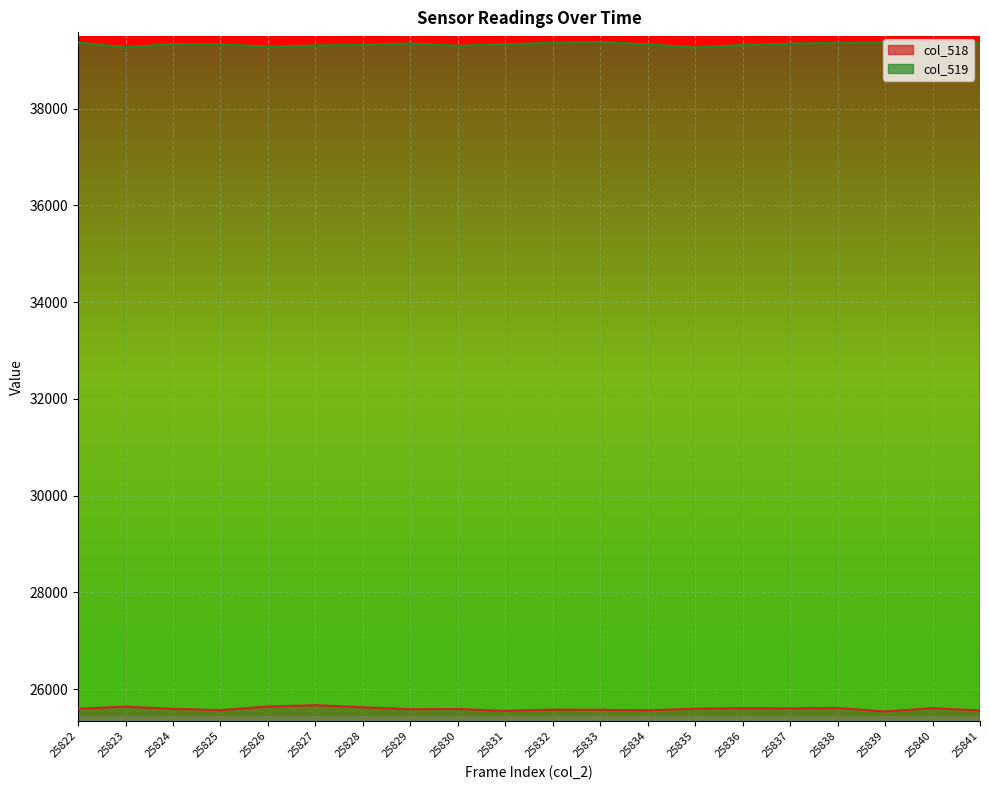

What is the sum of the col_518 values at 25838 and 25826?

51245